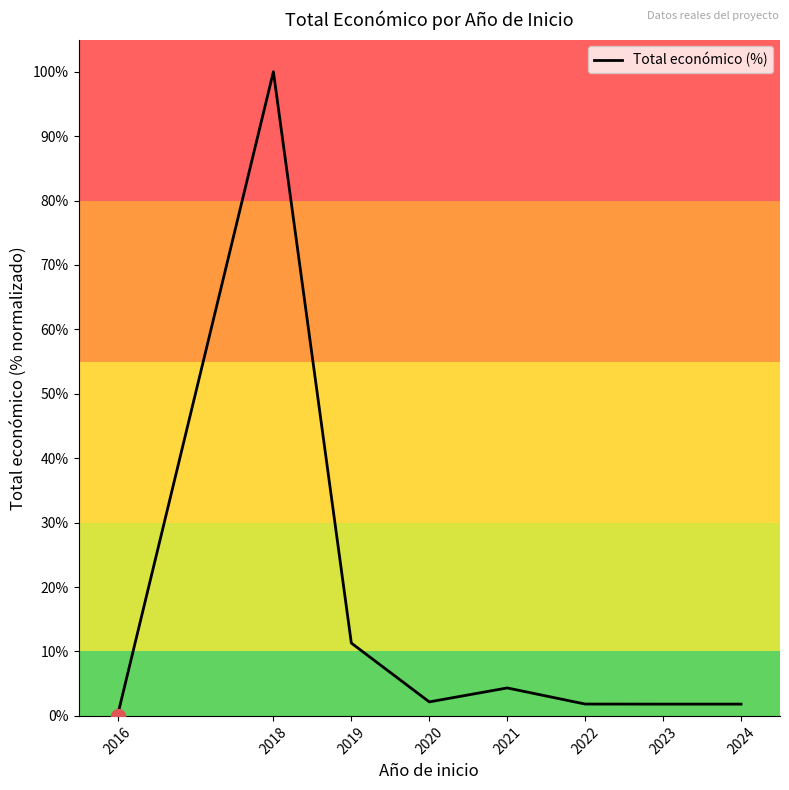

Where is the data nearest to the value 50?

2019